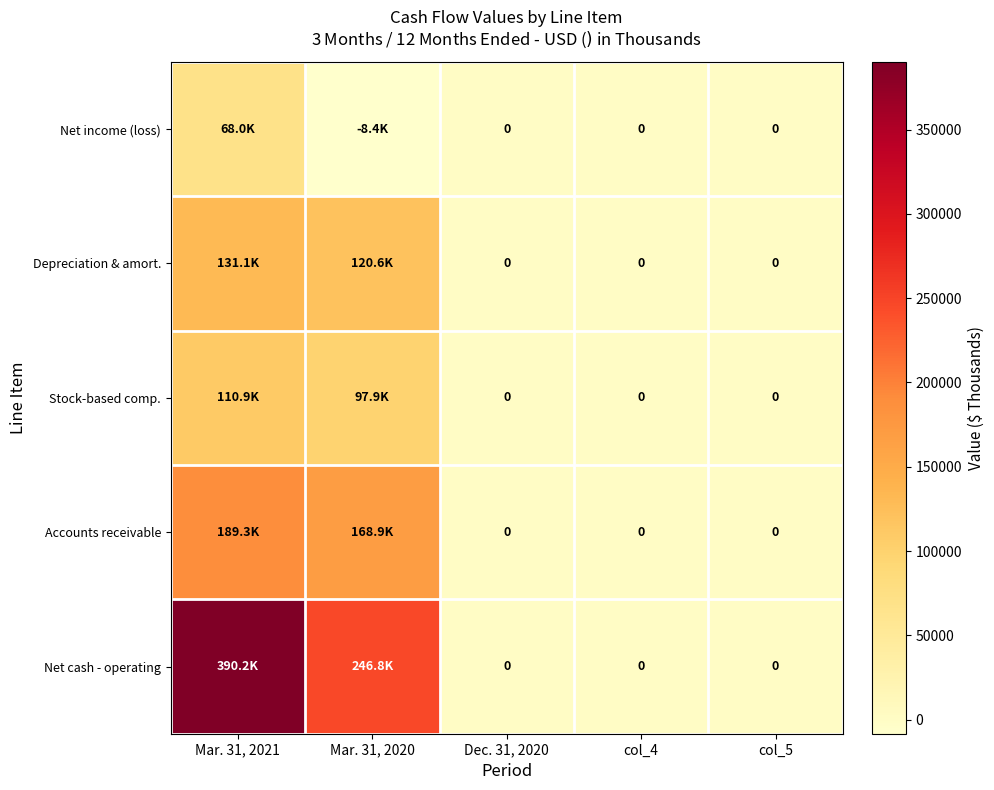

What is the difference between the maximum and minimum values in the Net income (loss) series?

76401